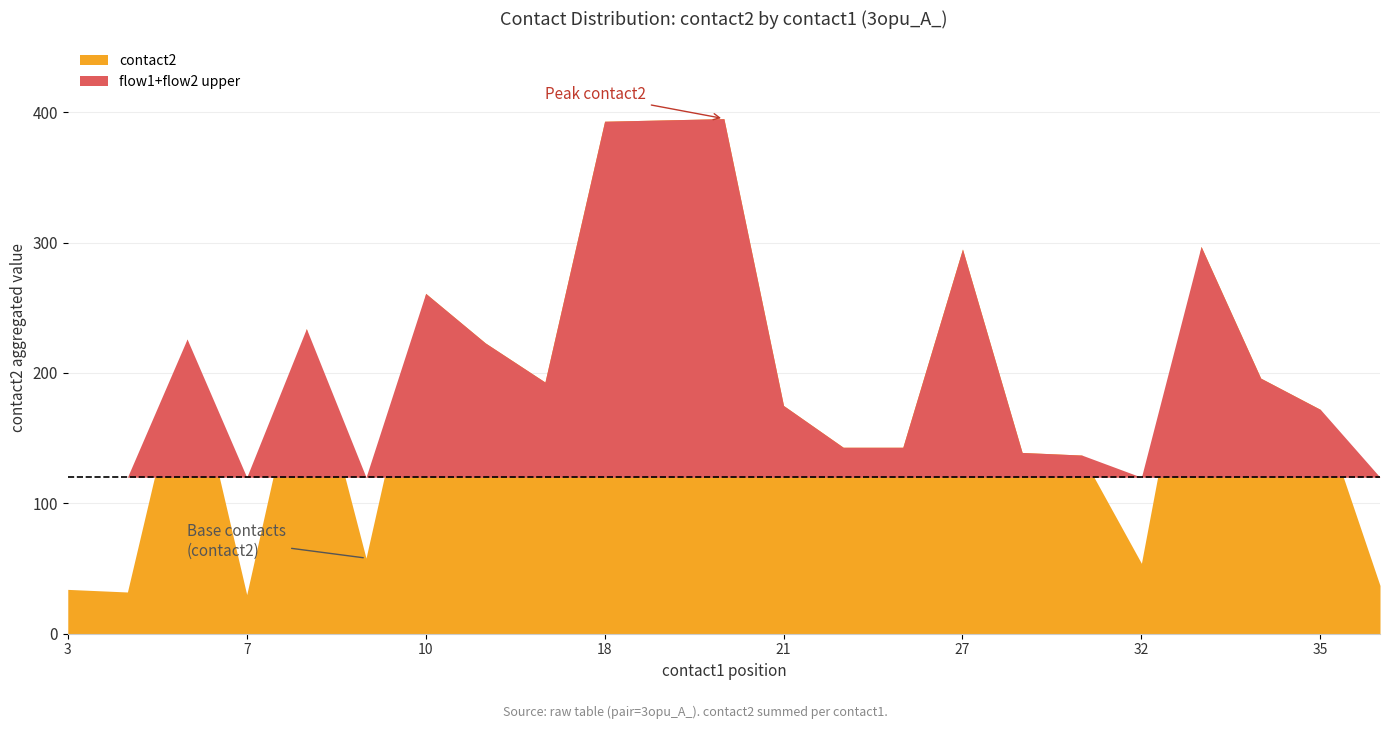

Is the value of contact2 at 9 greater than the value of flow1 at 8?

Yes